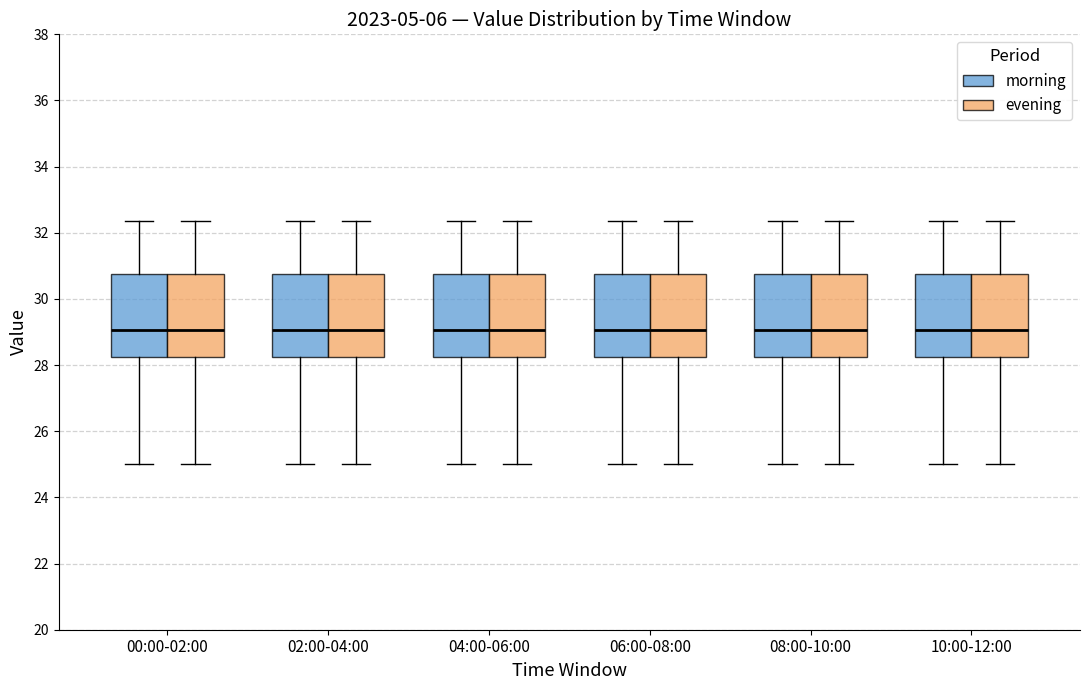

Reading left to right, transcribe this box plot: for each box, give where its median line is, the range the box spans, and where its two whiskers end, as read against the y-axis. The values are not printed on the chart, so give them approximately, as read against the axis.

00:00-02:00 (morning): median 29.0, box 28.2 to 30.8, whiskers 25.0 to 32.4
00:00-02:00 (evening): median 29.0, box 28.2 to 30.8, whiskers 25.0 to 32.4
02:00-04:00 (morning): median 29.0, box 28.2 to 30.8, whiskers 25.0 to 32.4
02:00-04:00 (evening): median 29.0, box 28.2 to 30.8, whiskers 25.0 to 32.4
04:00-06:00 (morning): median 29.0, box 28.2 to 30.8, whiskers 25.0 to 32.4
04:00-06:00 (evening): median 29.0, box 28.2 to 30.8, whiskers 25.0 to 32.4
06:00-08:00 (morning): median 29.0, box 28.2 to 30.8, whiskers 25.0 to 32.4
06:00-08:00 (evening): median 29.0, box 28.2 to 30.8, whiskers 25.0 to 32.4
08:00-10:00 (morning): median 29.0, box 28.2 to 30.8, whiskers 25.0 to 32.4
08:00-10:00 (evening): median 29.0, box 28.2 to 30.8, whiskers 25.0 to 32.4
10:00-12:00 (morning): median 29.0, box 28.2 to 30.8, whiskers 25.0 to 32.4
10:00-12:00 (evening): median 29.0, box 28.2 to 30.8, whiskers 25.0 to 32.4